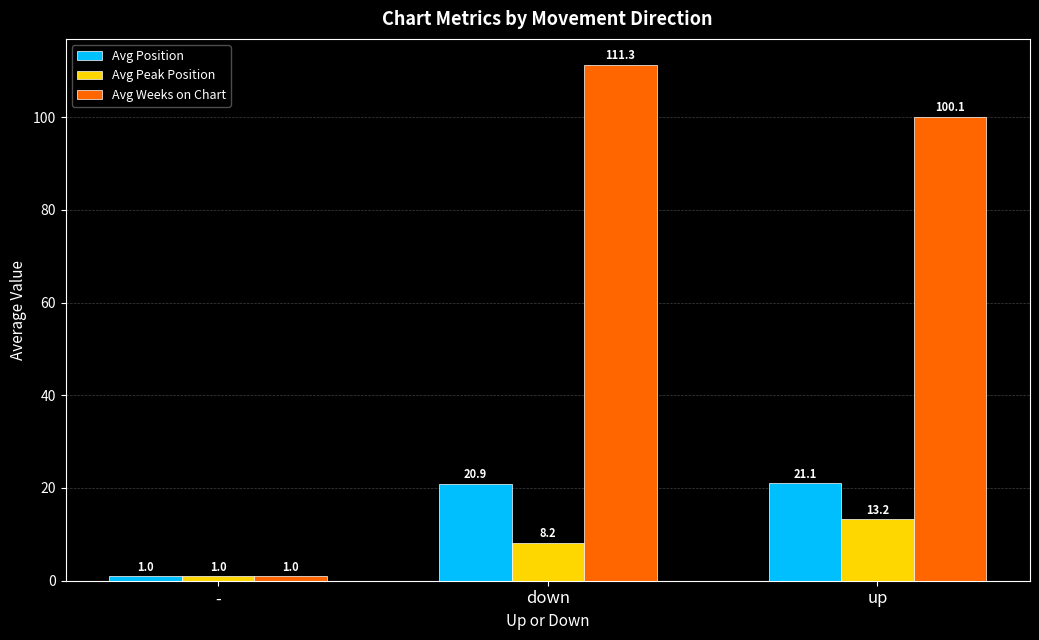

What value does the Avg Position series have at up?

21.1